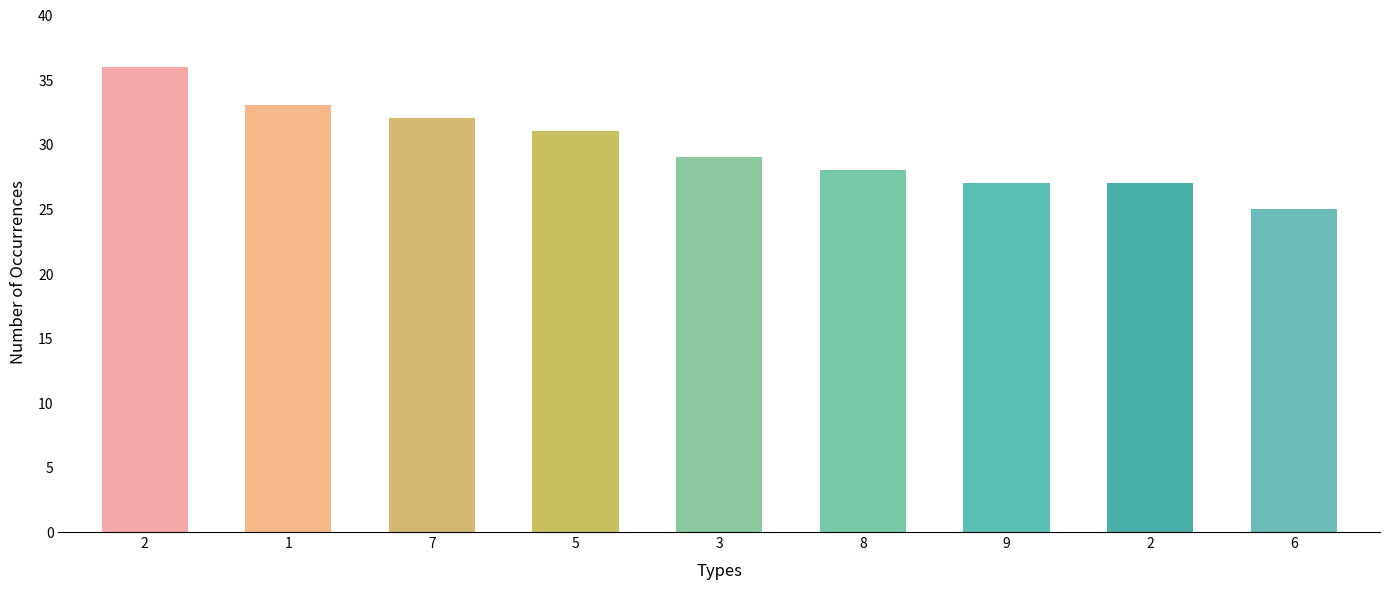

How many values are below 29?

4